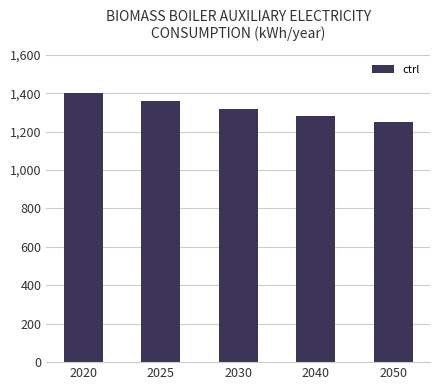

The chart shows a value of 2065 at 2050. True or false?

False